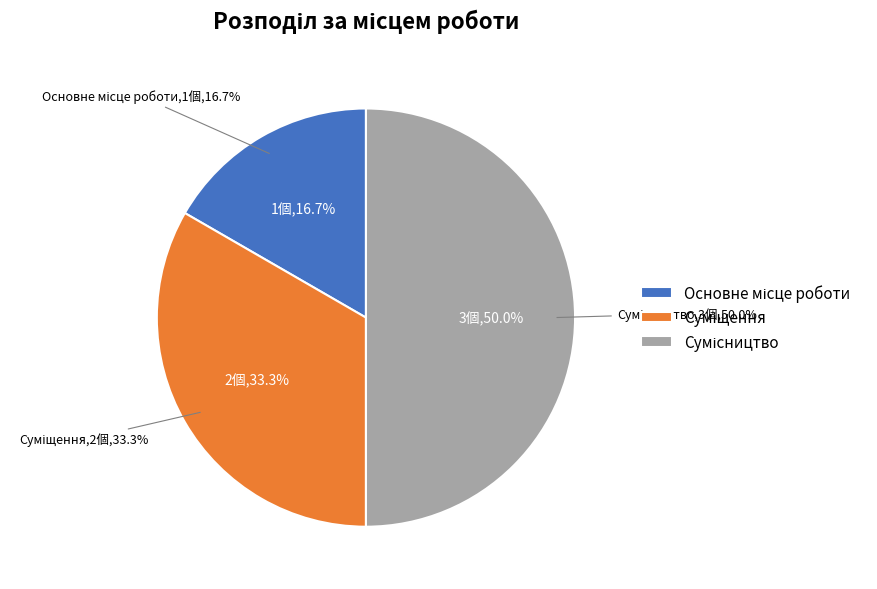

Combined, what portion of the pie is Сумісництво and Основне місце роботи?

66.7%